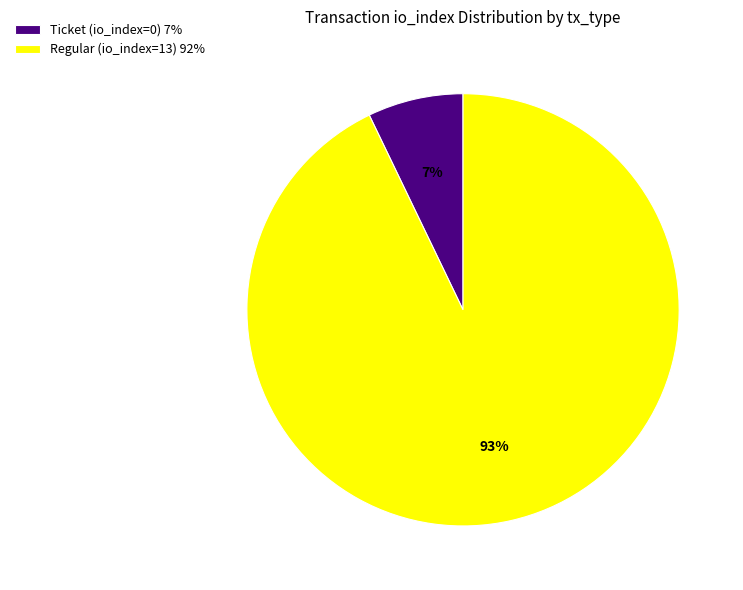

Rank the categories by value from highest to lowest.

Regular (io_index=13), Ticket (io_index=0)